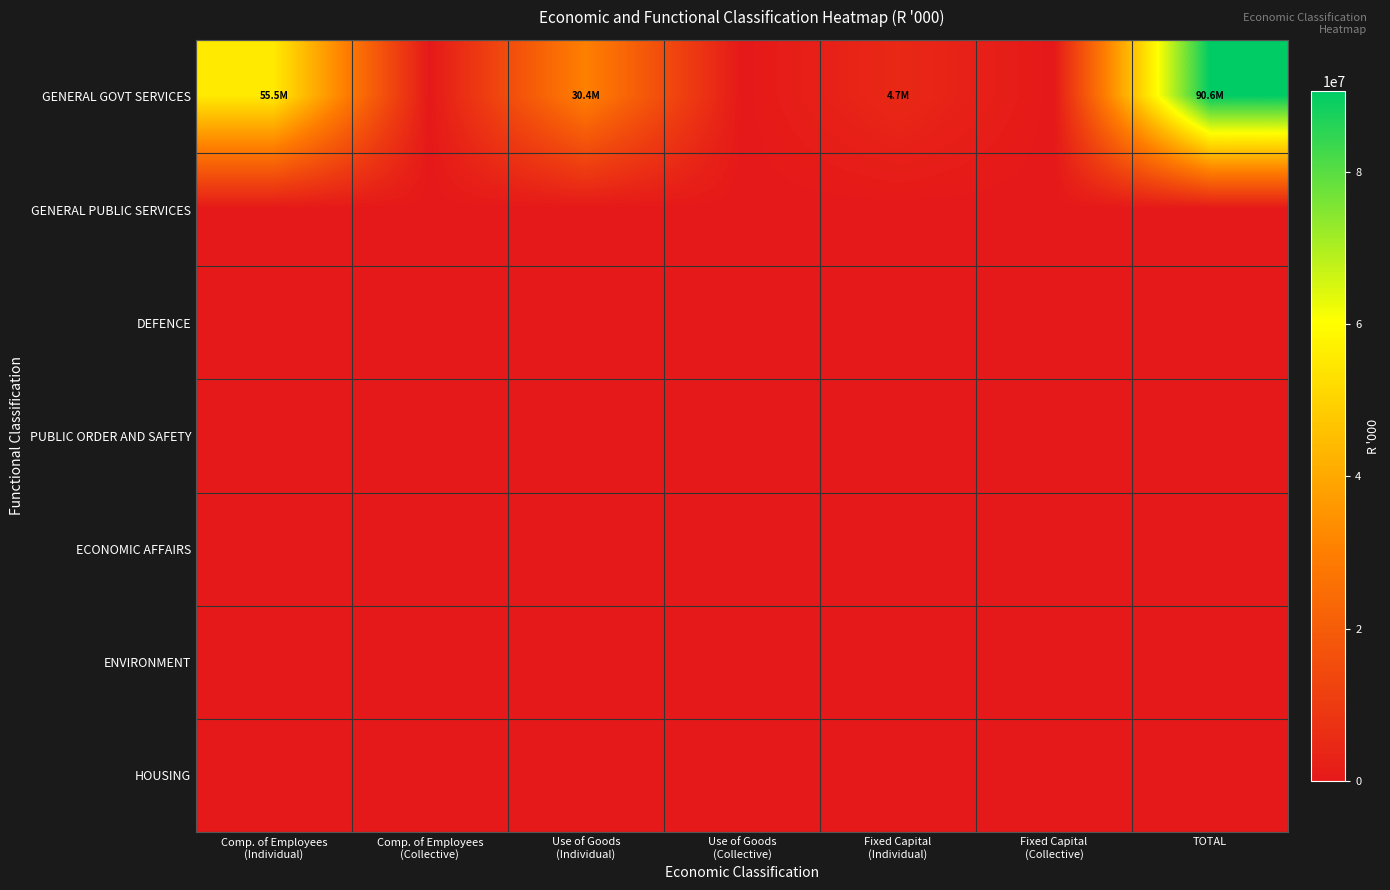

Reading left to right, transcribe all the data shown in this chart.

GENERAL GOVT SERVICES: Comp. of Employees
(Individual)=55547500	Comp. of Employees
(Collective)=0	Use of Goods
(Individual)=30377182	Use of Goods
(Collective)=0	Fixed Capital
(Individual)=4667668	Fixed Capital
(Collective)=0	TOTAL=90592350
GENERAL PUBLIC SERVICES: Comp. of Employees
(Individual)=0	Comp. of Employees
(Collective)=0	Use of Goods
(Individual)=0	Use of Goods
(Collective)=0	Fixed Capital
(Individual)=0	Fixed Capital
(Collective)=0	TOTAL=0
DEFENCE: Comp. of Employees
(Individual)=0	Comp. of Employees
(Collective)=0	Use of Goods
(Individual)=0	Use of Goods
(Collective)=0	Fixed Capital
(Individual)=0	Fixed Capital
(Collective)=0	TOTAL=0
PUBLIC ORDER AND SAFETY: Comp. of Employees
(Individual)=0	Comp. of Employees
(Collective)=0	Use of Goods
(Individual)=0	Use of Goods
(Collective)=0	Fixed Capital
(Individual)=0	Fixed Capital
(Collective)=0	TOTAL=0
ECONOMIC AFFAIRS: Comp. of Employees
(Individual)=0	Comp. of Employees
(Collective)=0	Use of Goods
(Individual)=0	Use of Goods
(Collective)=0	Fixed Capital
(Individual)=0	Fixed Capital
(Collective)=0	TOTAL=0
ENVIRONMENT: Comp. of Employees
(Individual)=0	Comp. of Employees
(Collective)=0	Use of Goods
(Individual)=0	Use of Goods
(Collective)=0	Fixed Capital
(Individual)=0	Fixed Capital
(Collective)=0	TOTAL=0
HOUSING: Comp. of Employees
(Individual)=0	Comp. of Employees
(Collective)=0	Use of Goods
(Individual)=0	Use of Goods
(Collective)=0	Fixed Capital
(Individual)=0	Fixed Capital
(Collective)=0	TOTAL=0